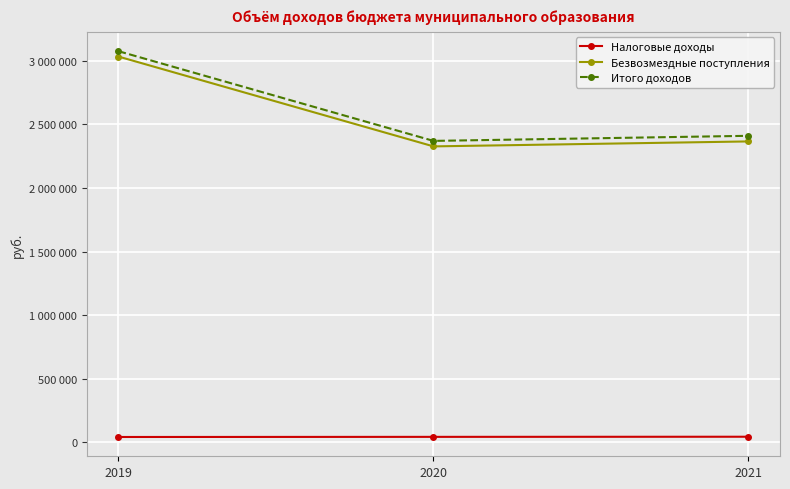

List the series in order of their peak value, highest first.

Итого доходов, Безвозмездные поступления, Налоговые доходы